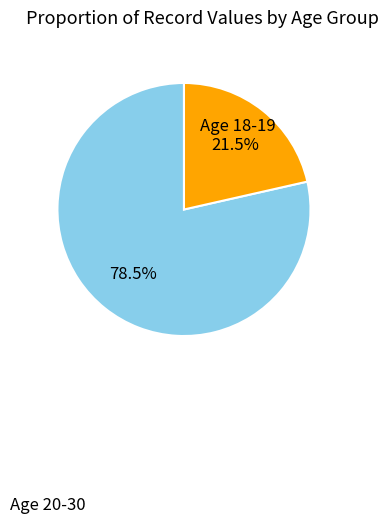

To the nearest percent, what is the difference between the largest and smallest slice percentages?

57%